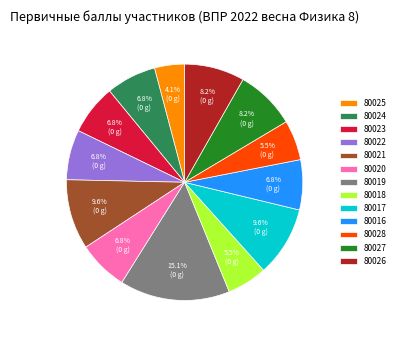

To the nearest percent, what is the combined percentage of 80018 and 80016?

12%